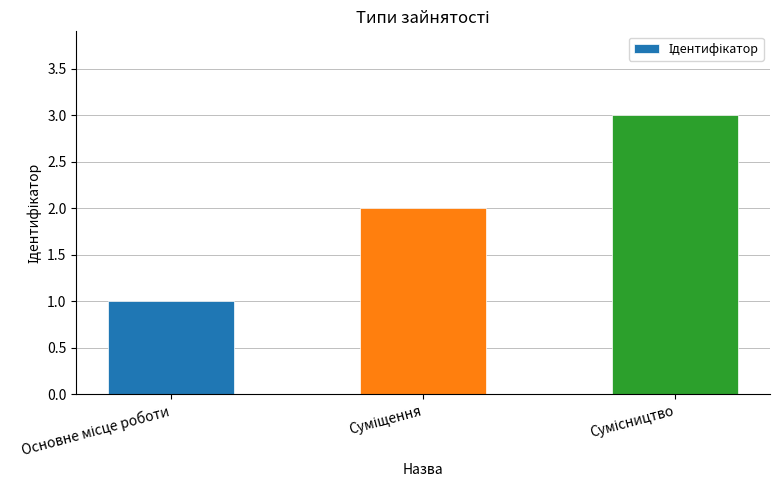

What is the maximum value shown in the chart?

3